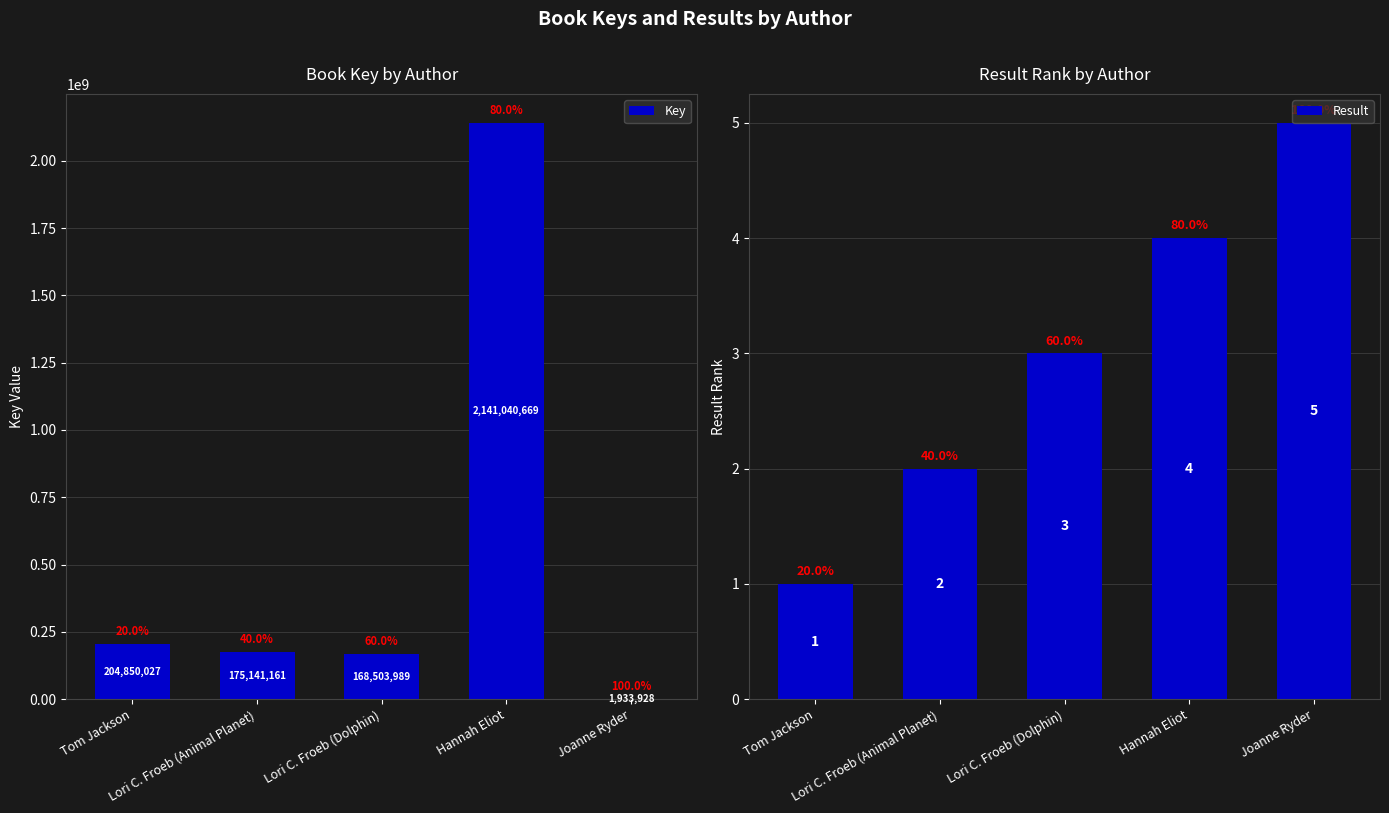

What is the sum of the Result values at Hannah Eliot and Lori C. Froeb (Dolphin)?

7